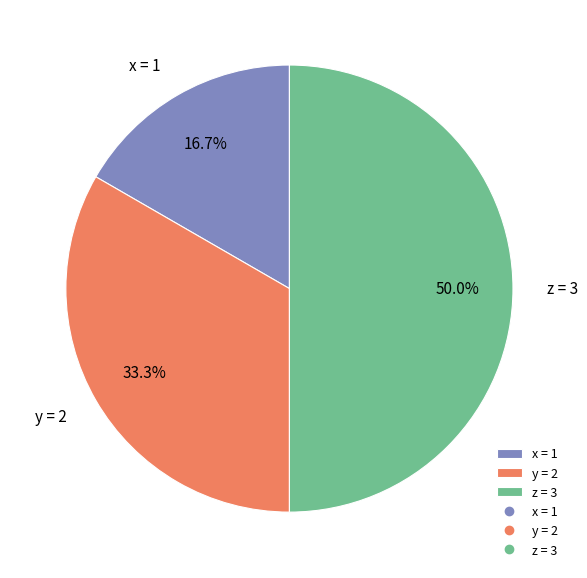

What percentage is the x = 1 slice, to the nearest percent?

17%